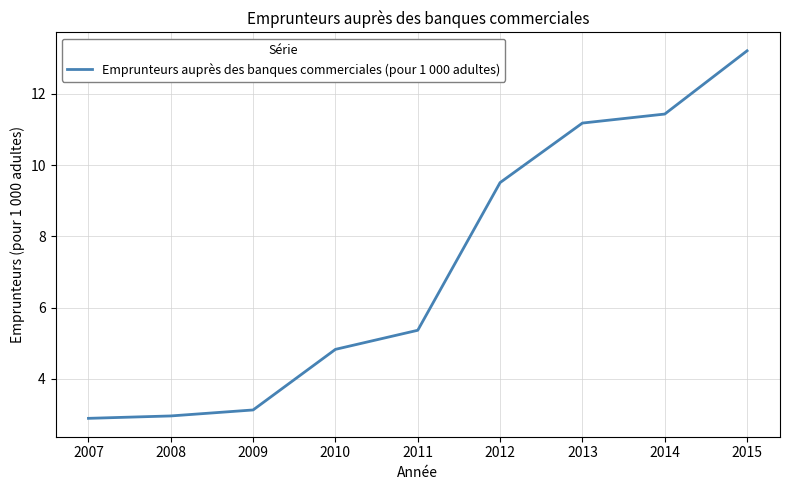

At which category does the chart reach its peak across all series?

2015